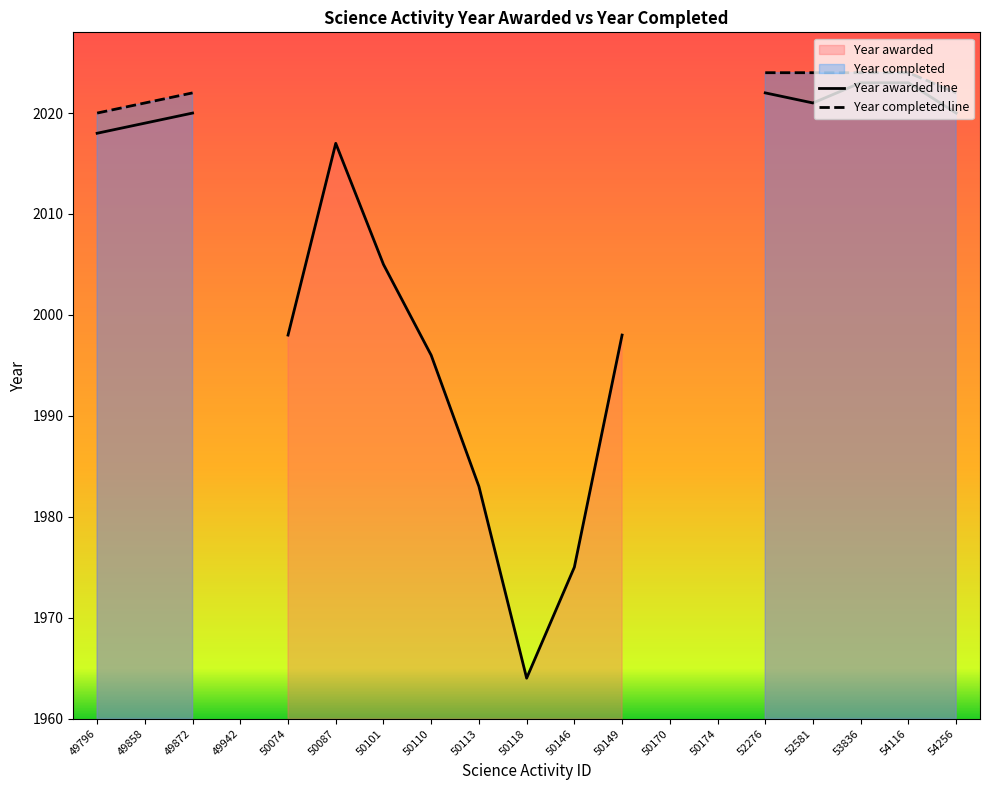

In Year awarded, how many points are higher than both neighbors (excluding endpoints)?

4